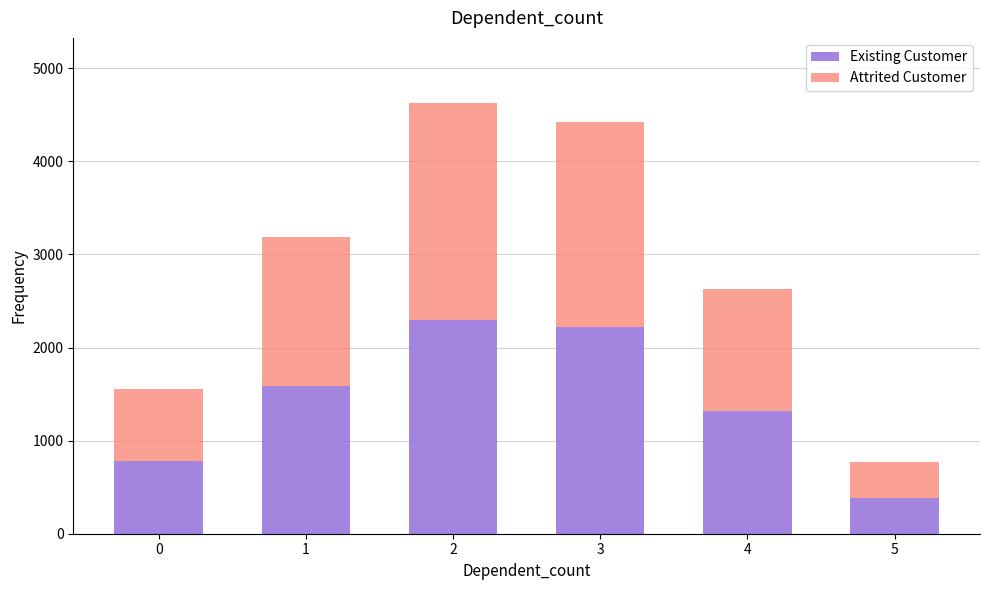

How many data points does each series have?

6